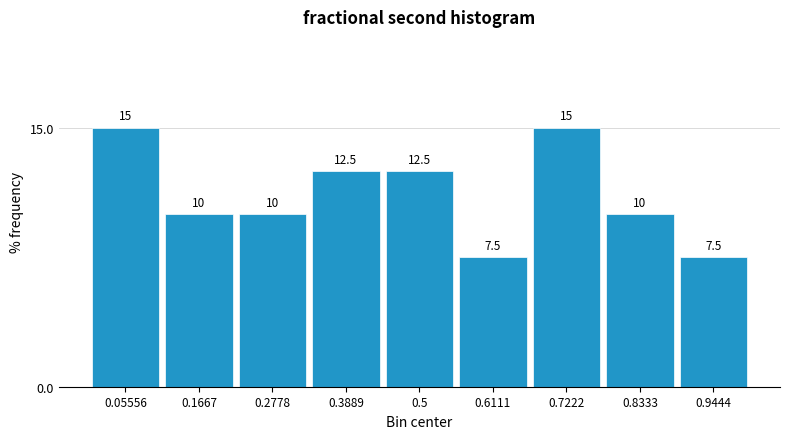

Reading left to right, transcribe this chart: for each bar, give the range it covers on the x-axis and its height. The bar edges are not printed on the chart, so give them approximately, as read against the axis.

0.00 to 0.12: 15.0
0.12 to 0.22: 10.0
0.22 to 0.34: 10.0
0.34 to 0.44: 12.5
0.44 to 0.56: 12.5
0.56 to 0.66: 7.5
0.66 to 0.78: 15.0
0.78 to 0.88: 10.0
0.88 to 1.00: 7.5